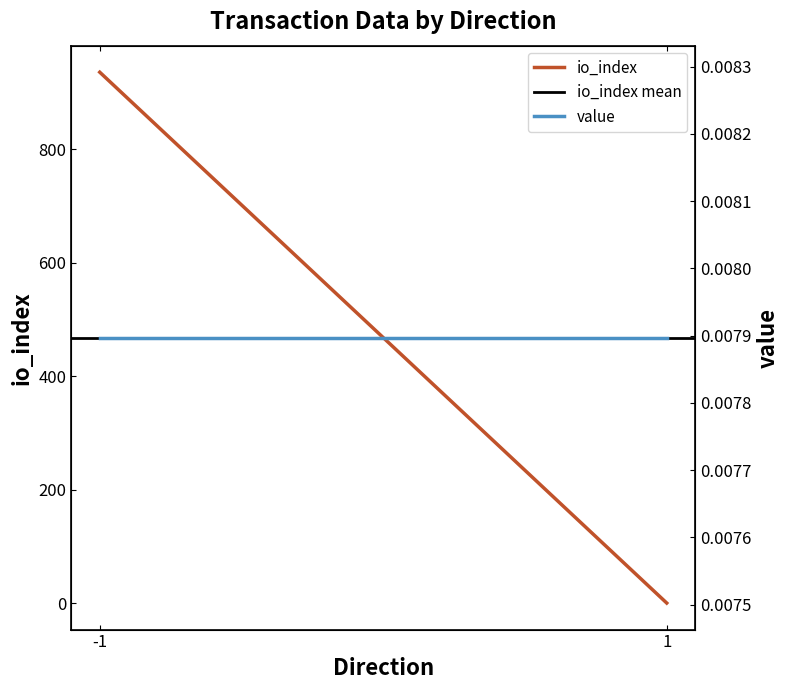

What is the value of the io_index mean point at the 2nd from the left?

468.2